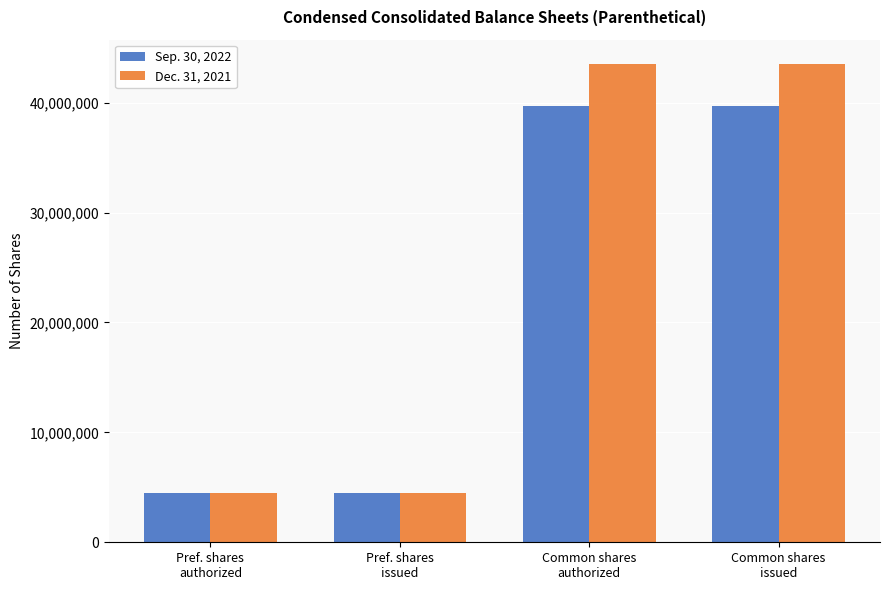

Does the chart contain any negative values?

No